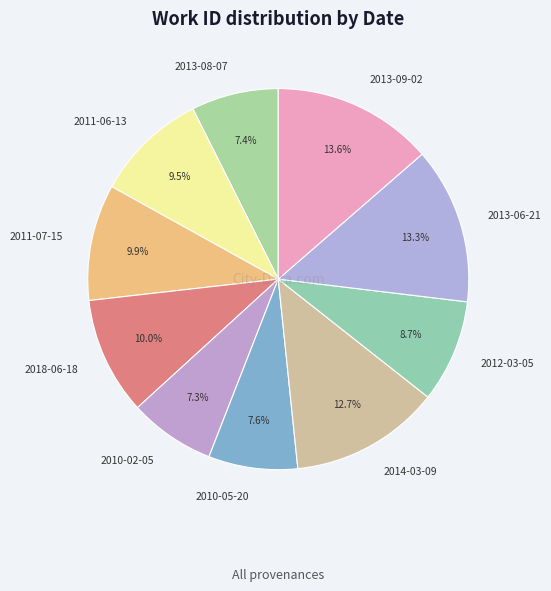

How many slices are in this pie chart?

10